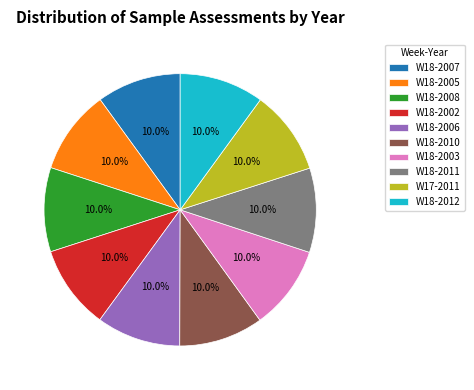

Does any single category account for the majority?

No